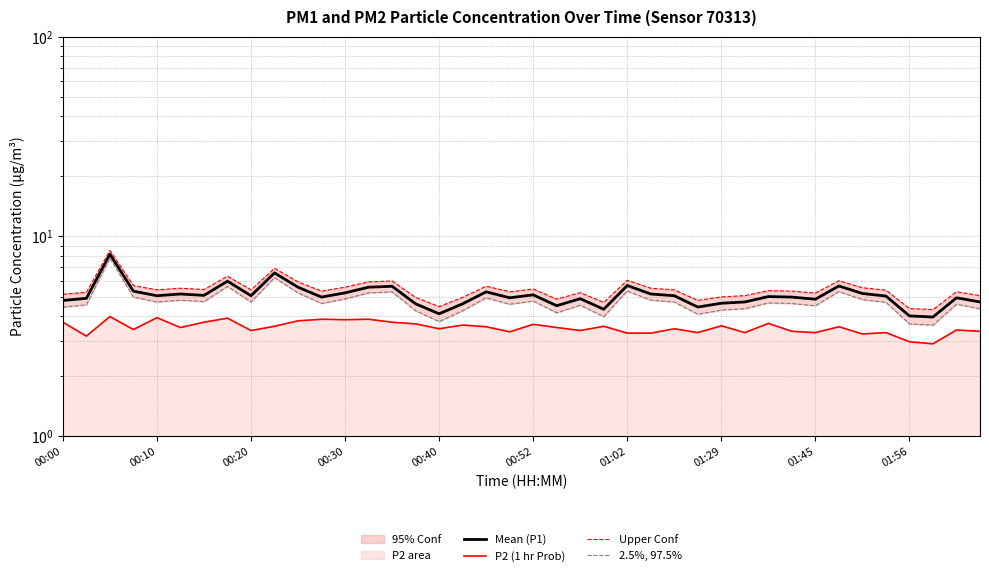

How many interior local peaks does the Mean (P1) series have?

12